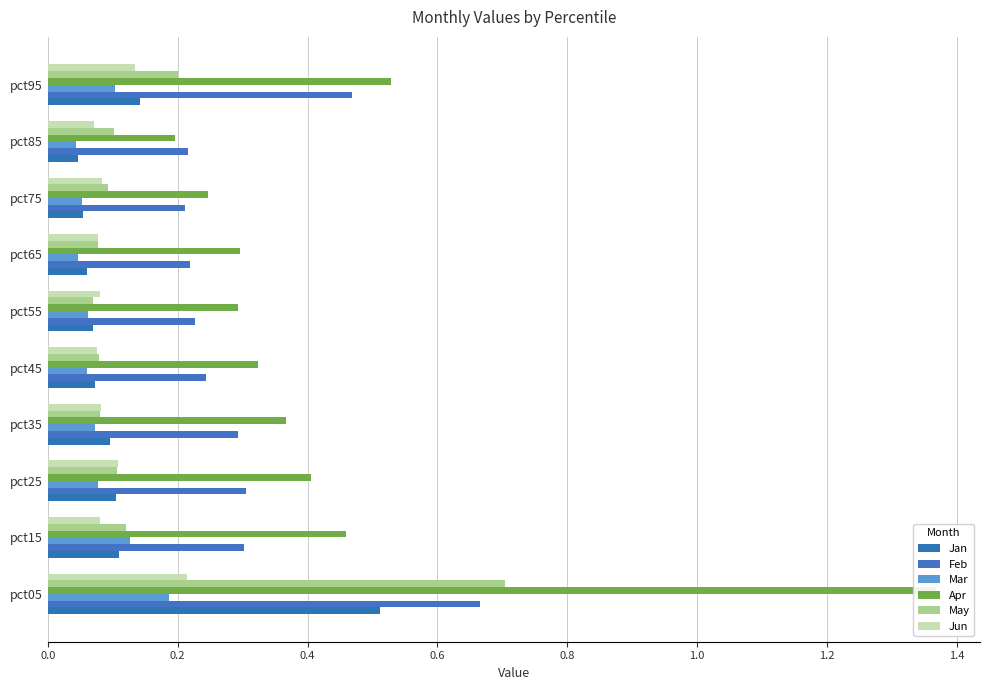

Which series has the widest spread of values?

Apr